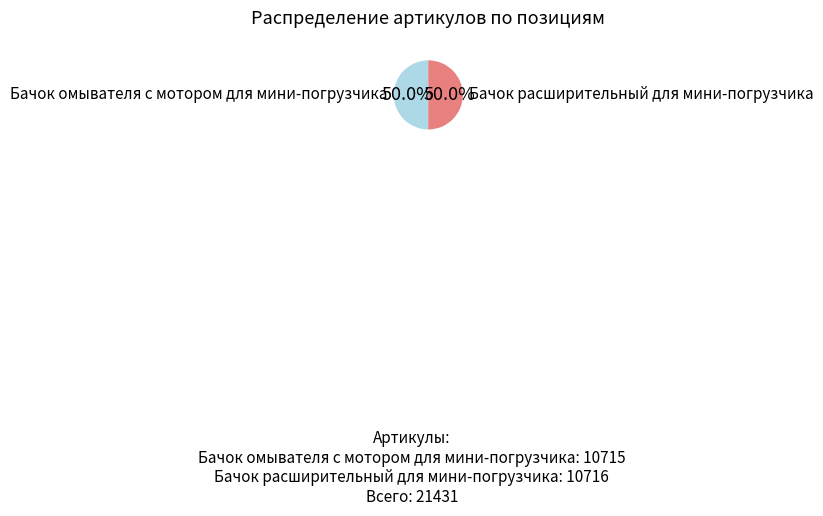

What is the ratio of the value at Бачок омывателя с мотором для мини-погрузчика to the value at Бачок расширительный для мини-погрузчика?

1.0